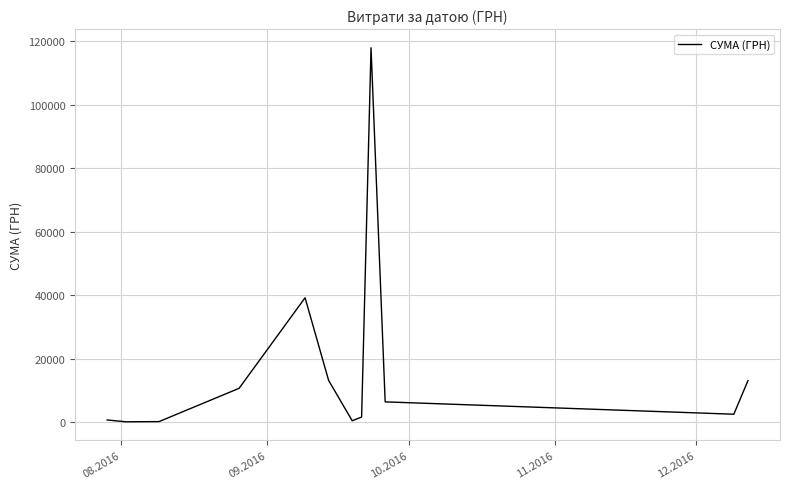

What is the greatest value displayed?

117912.0